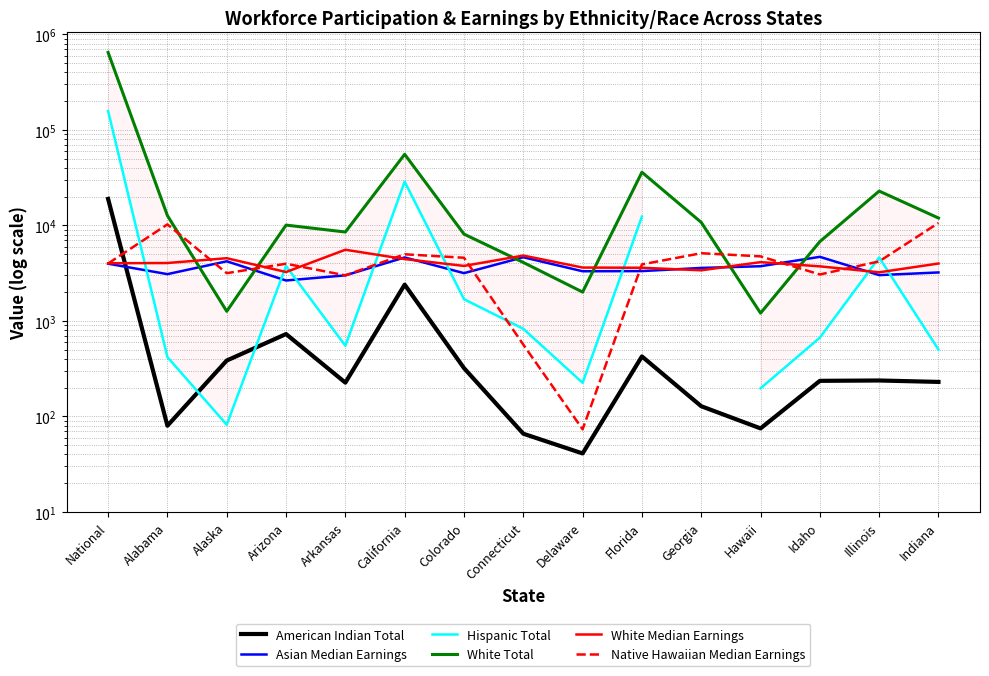

Count the number of categories in the chart.

15